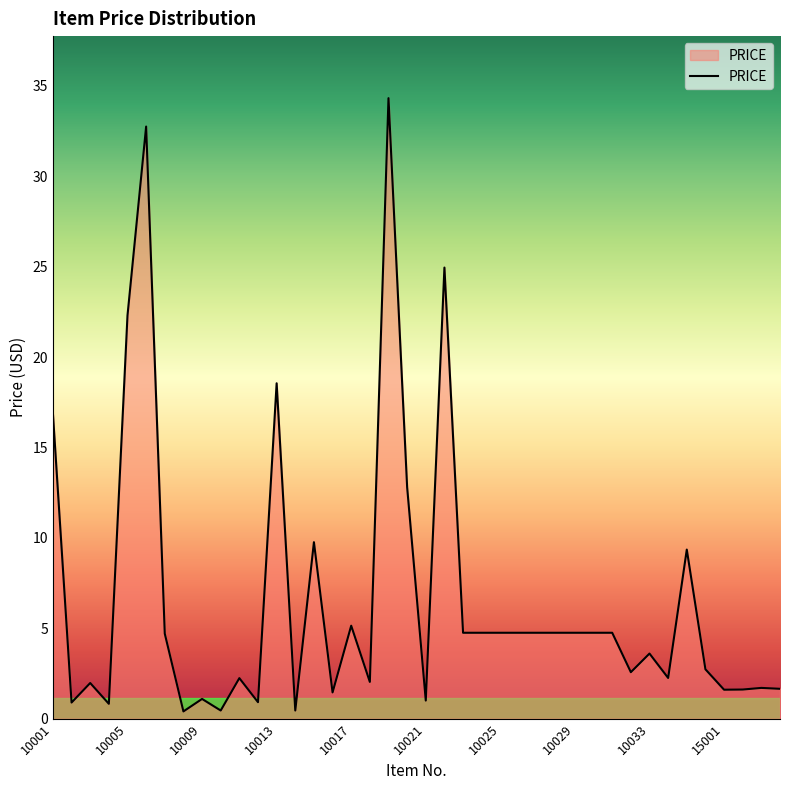

What is the difference between the maximum and minimum values?

33.9